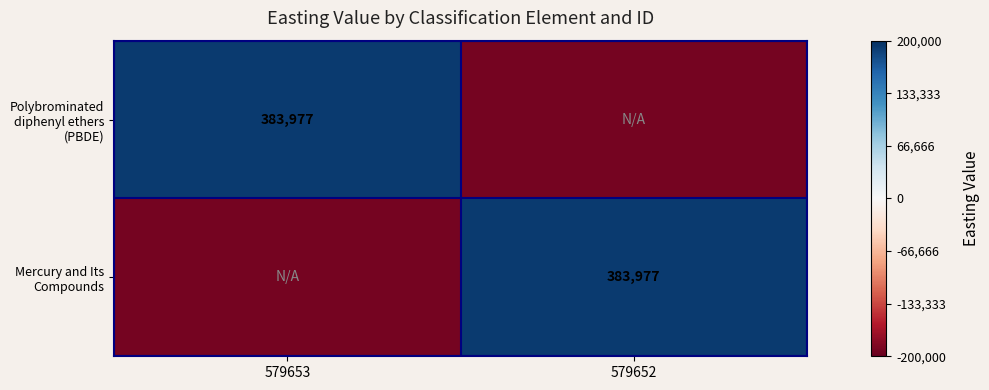

How many categories are shown in the chart?

2